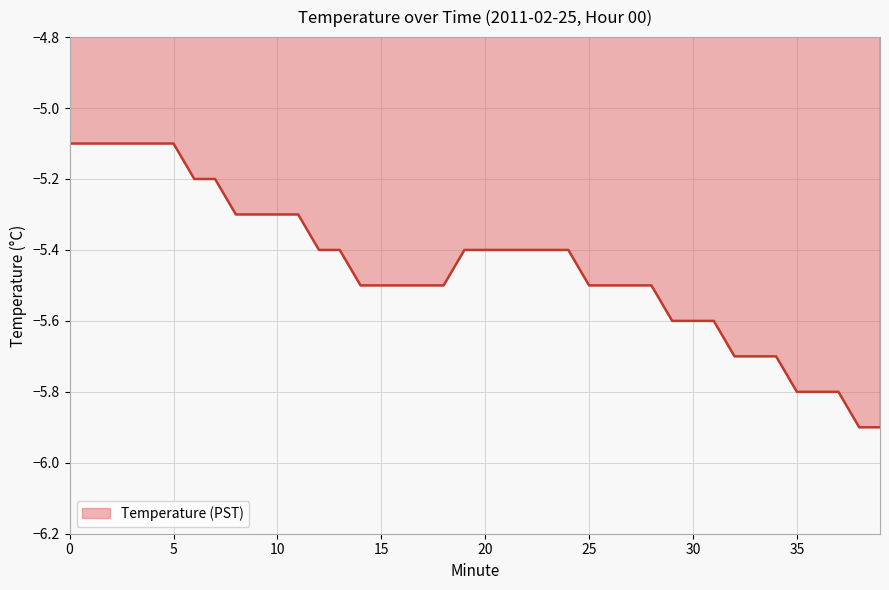

What is the sum of the values at 12 and 10?

-10.7